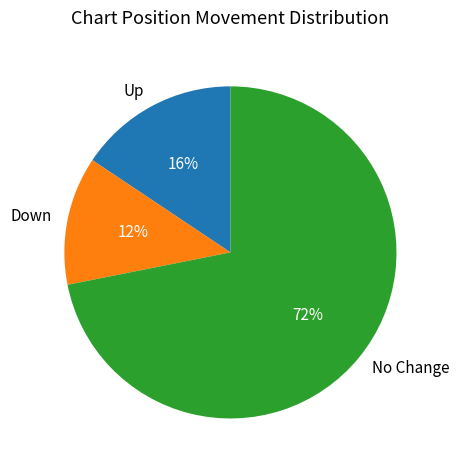

To the nearest percent, what is the difference between the No Change and Up slice percentages?

56%